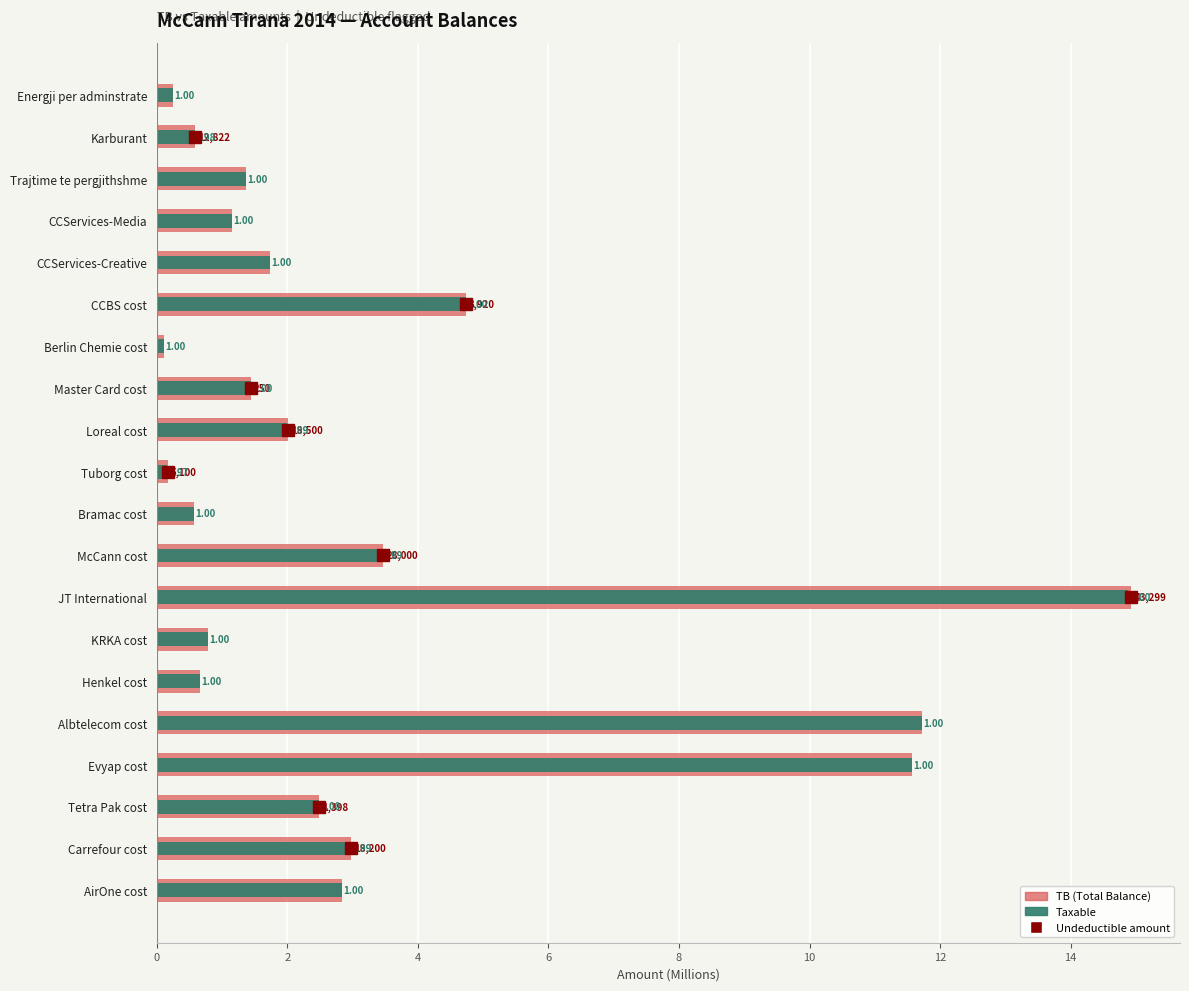

What is the greatest value displayed?

14.9